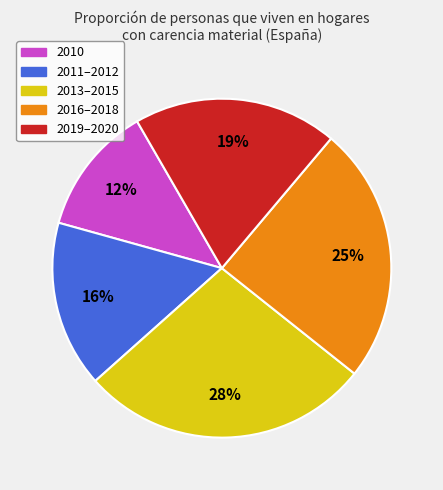

Is there a majority slice in this chart?

No